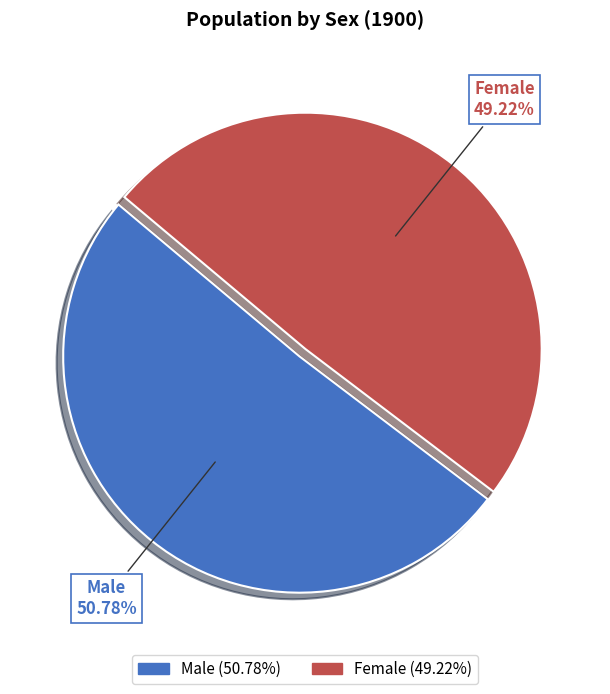

Between Male and Female, which is larger?

Male